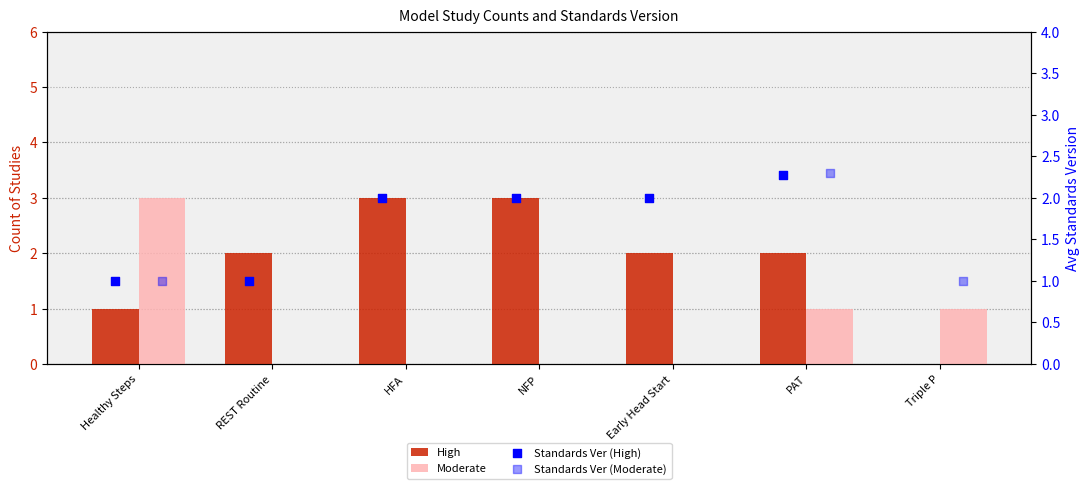

What are all the series names shown in the legend?

High, Moderate, Standards Ver (High), Standards Ver (Moderate)